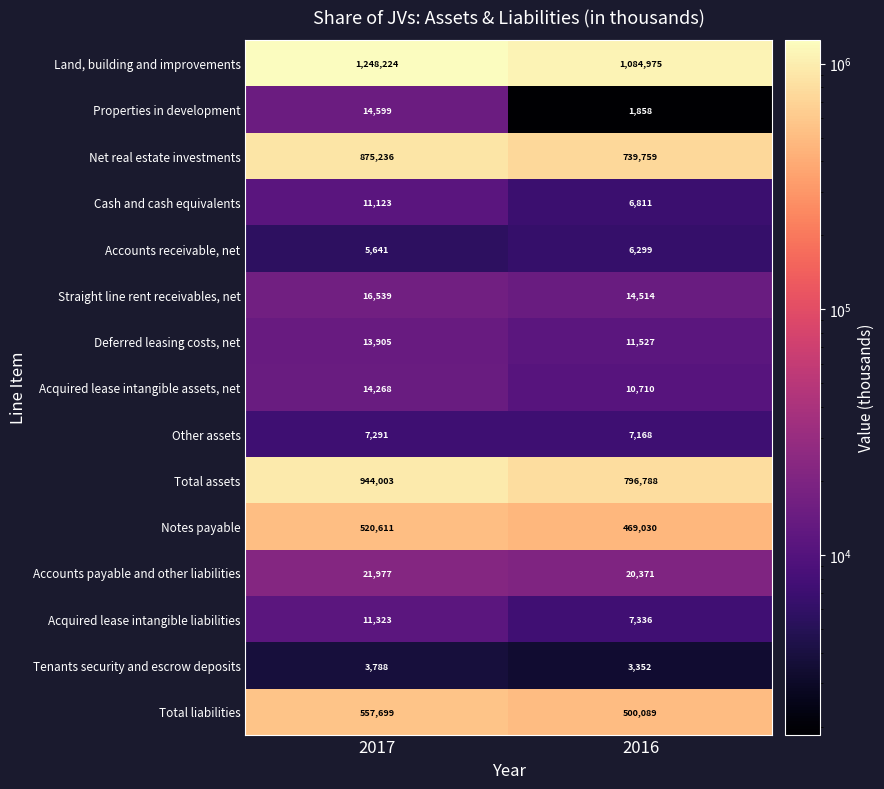

What is the sum of all Acquired lease intangible assets, net values?

24978